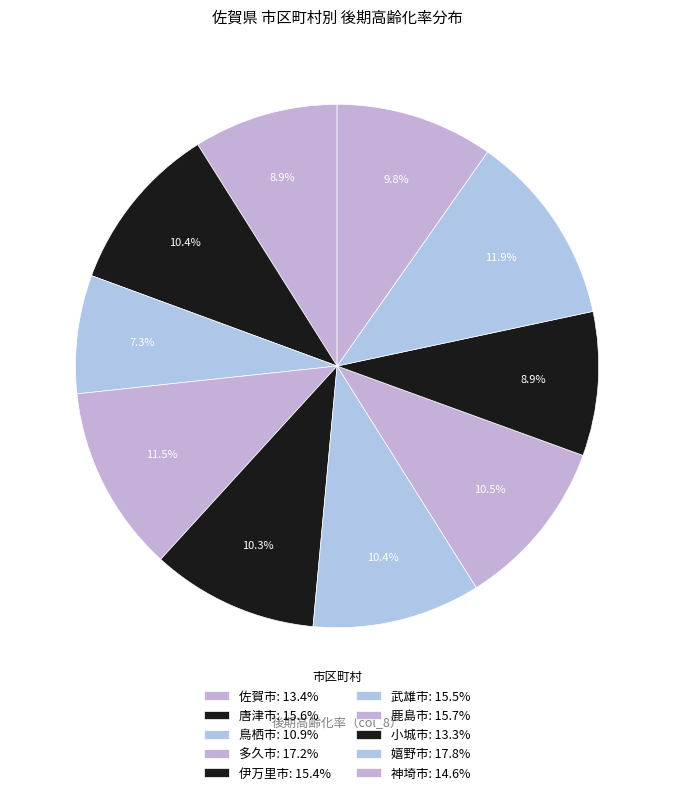

How many slices are in this pie chart?

10